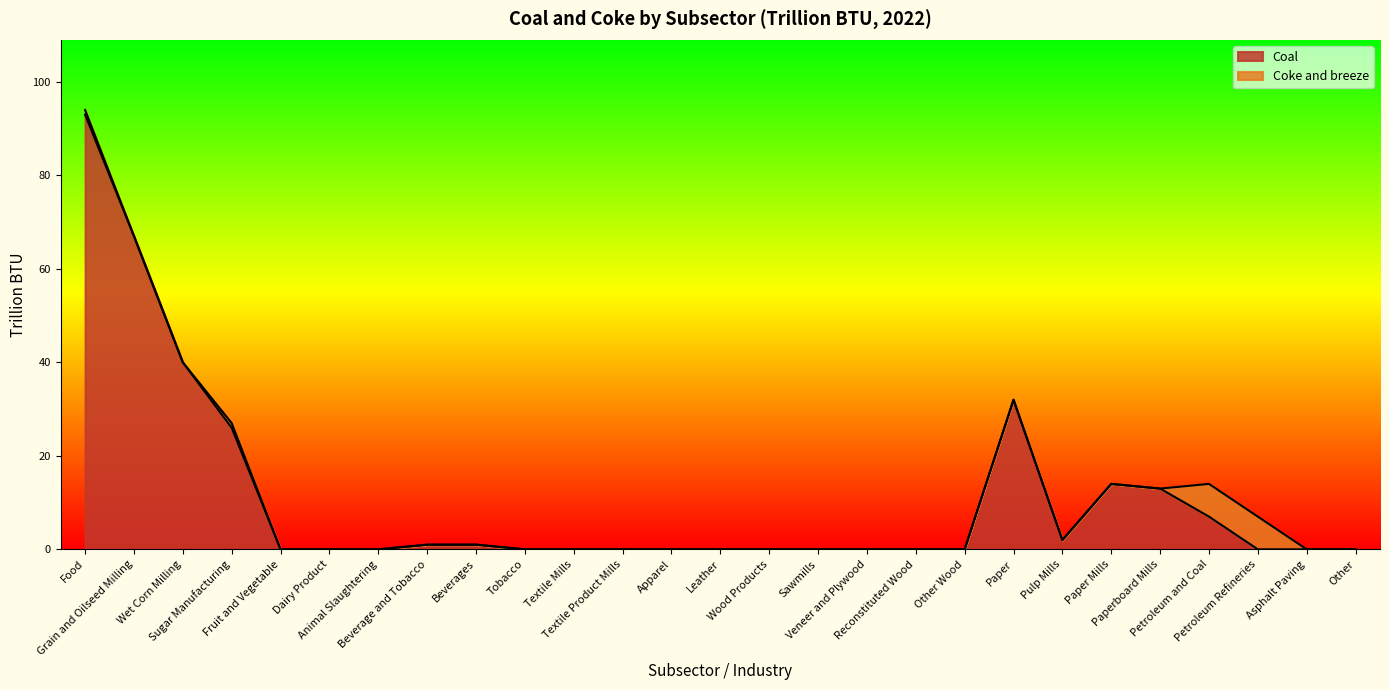

Where is the first local maximum?

Paper